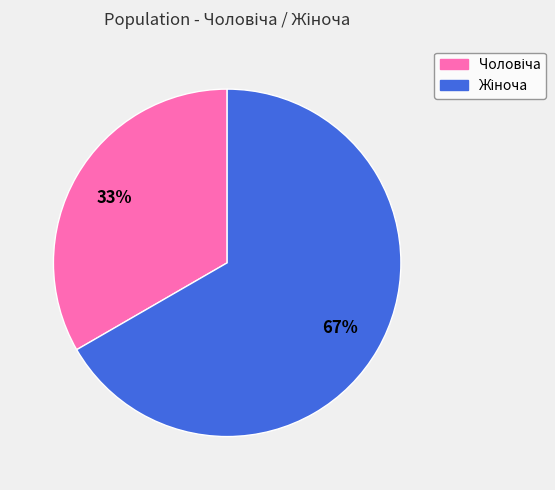

To the nearest percent, what is the average slice percentage?

50%